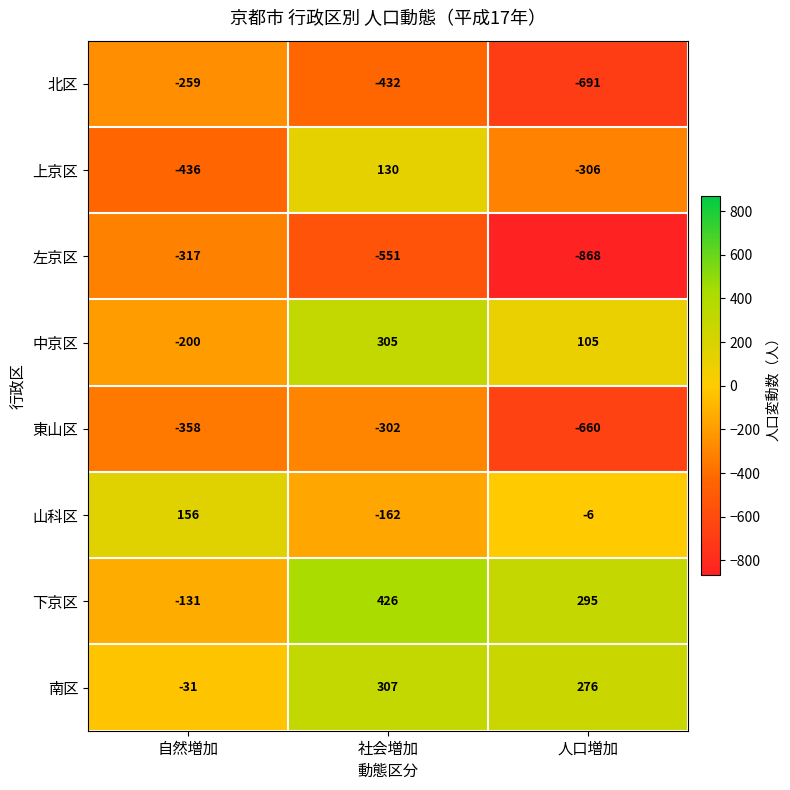

Is it true that 左京区 equals -542 at 自然増加?

False